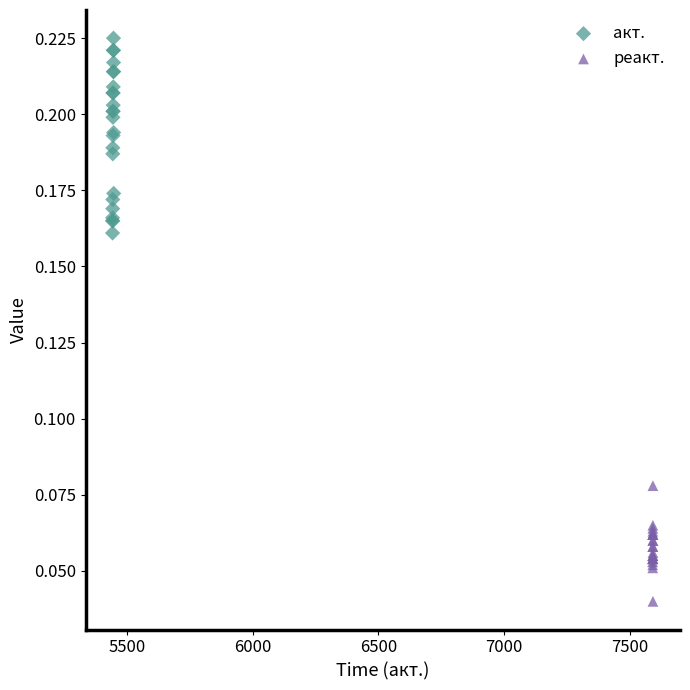

Which series contains the highest Y value?

акт.